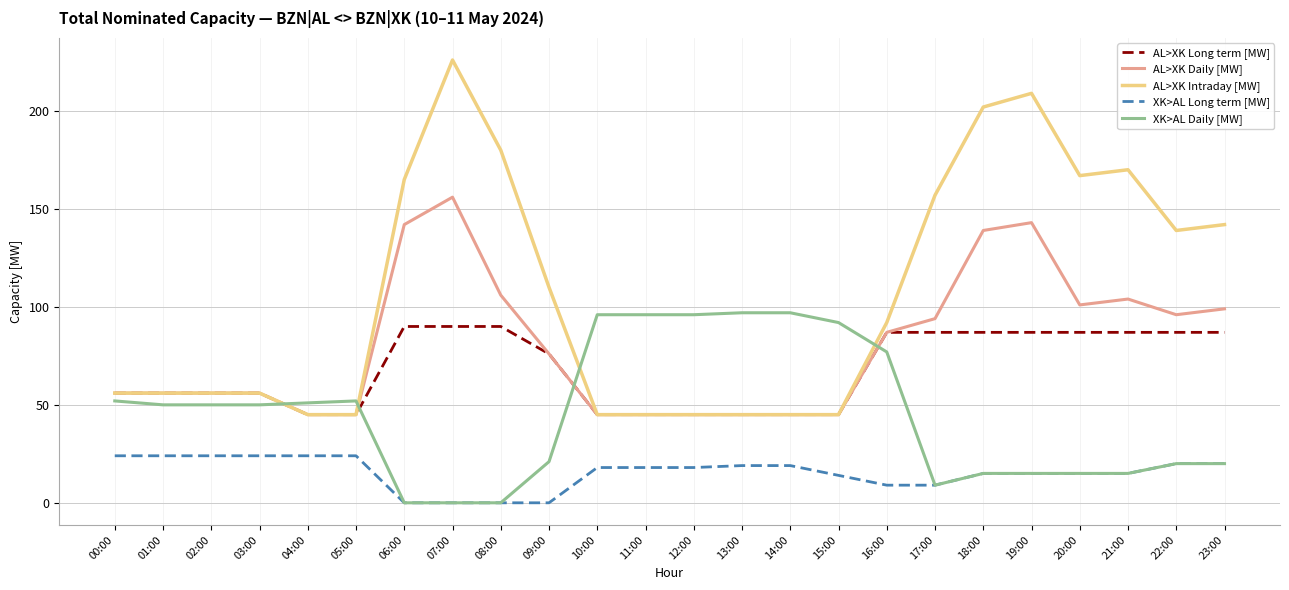

What is the average value of the AL>XK Intraday [MW] series?

106